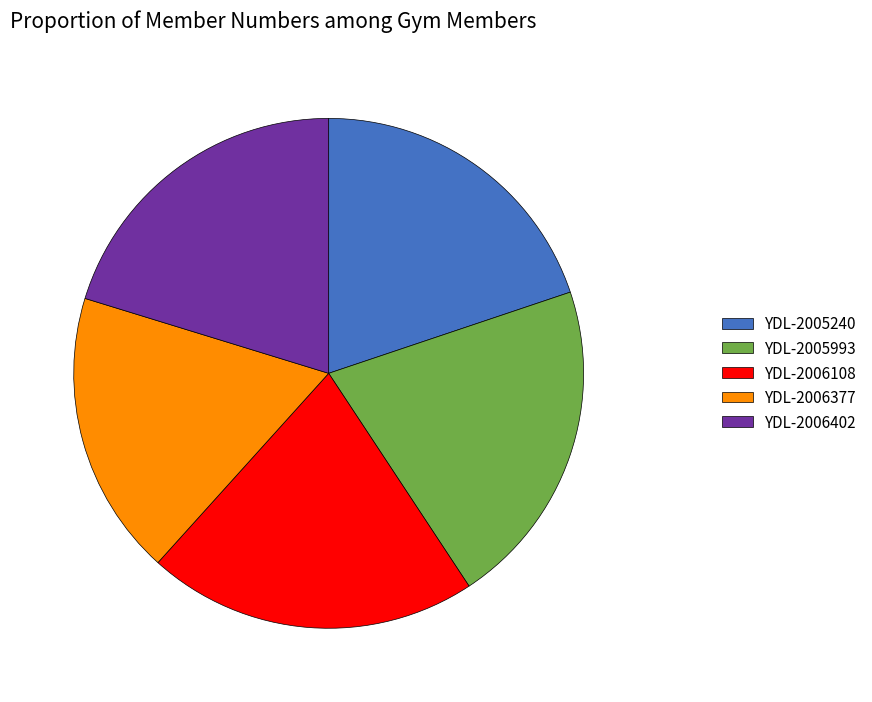

Approximately how many times larger is the value at YDL-2006108 compared to YDL-2006377?

1.2